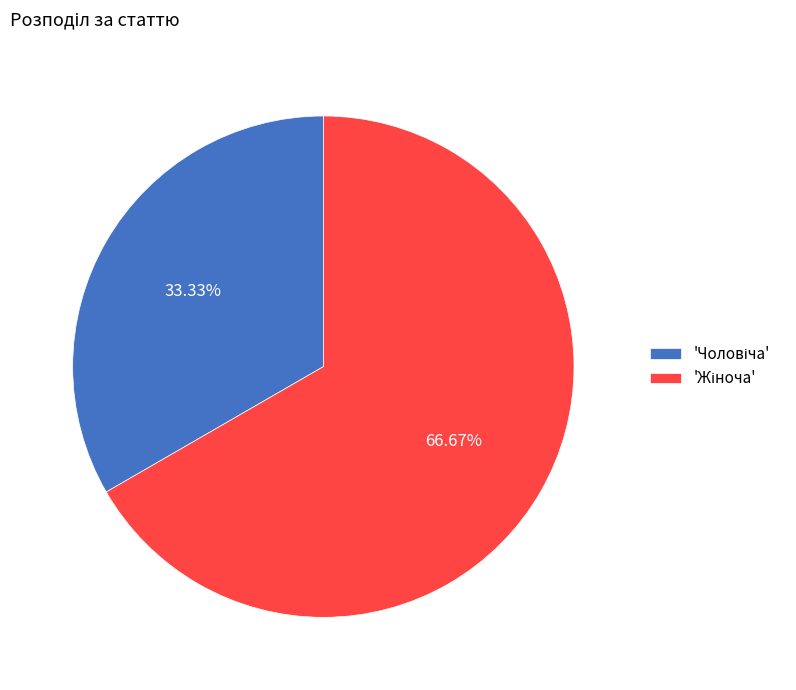

Count the number of slices in the pie.

2